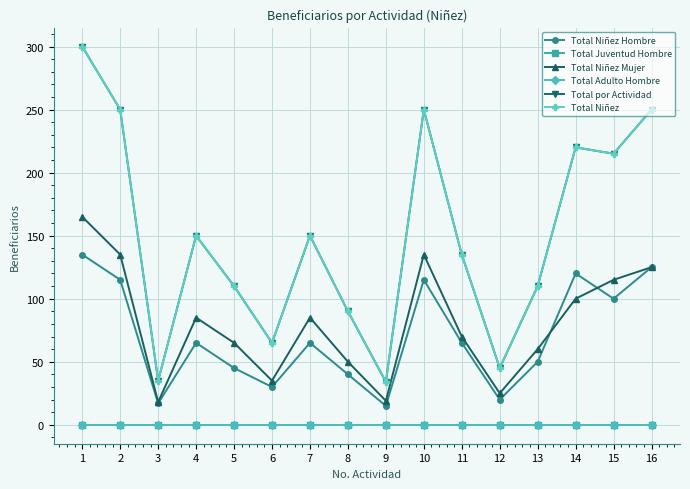

True or false: Total por Actividad and Total Juventud Hombre cross at least once.

False